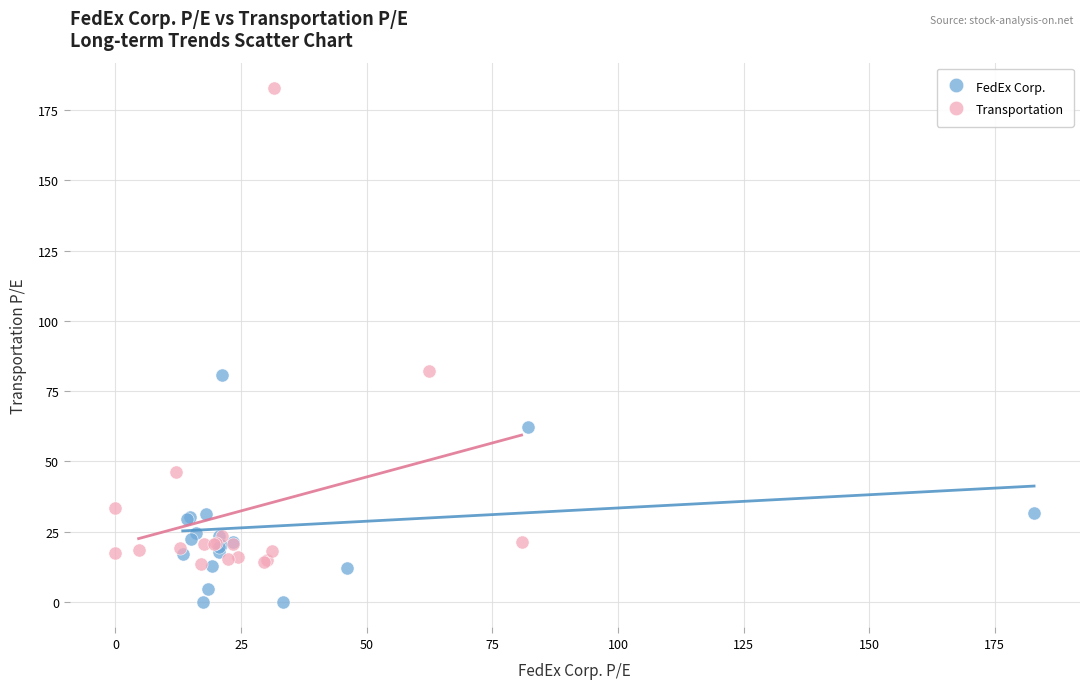

Which series contains the lowest Y value?

FedEx Corp.